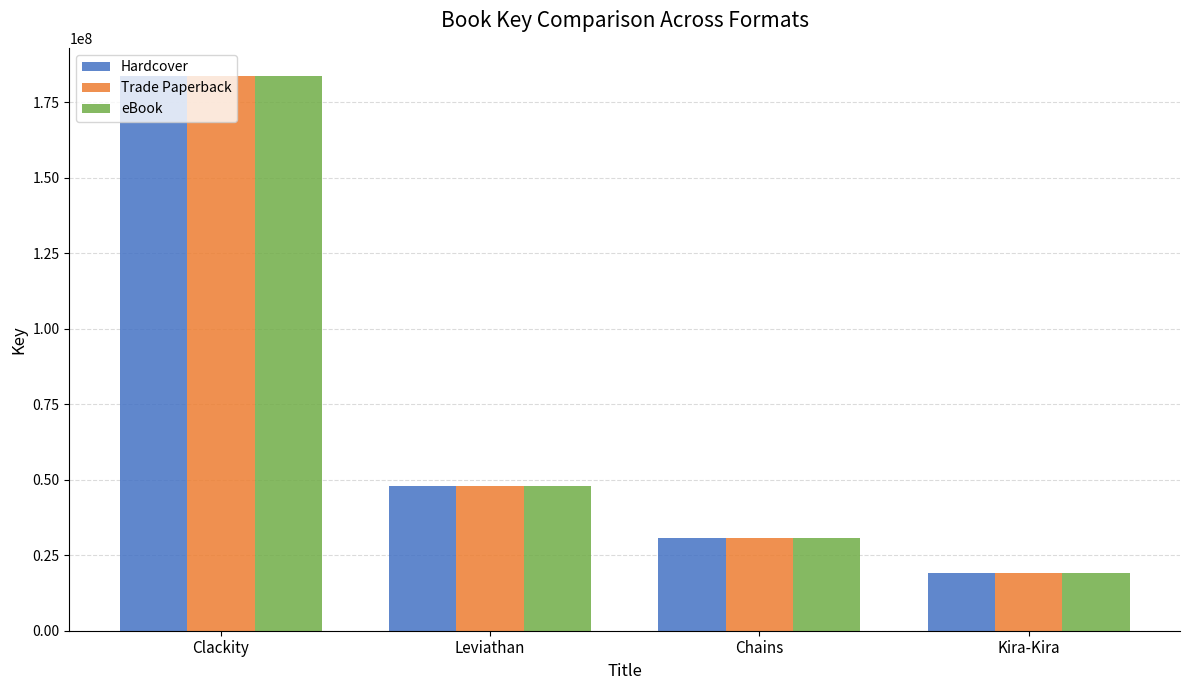

Which label corresponds to the largest value in the chart?

Clackity